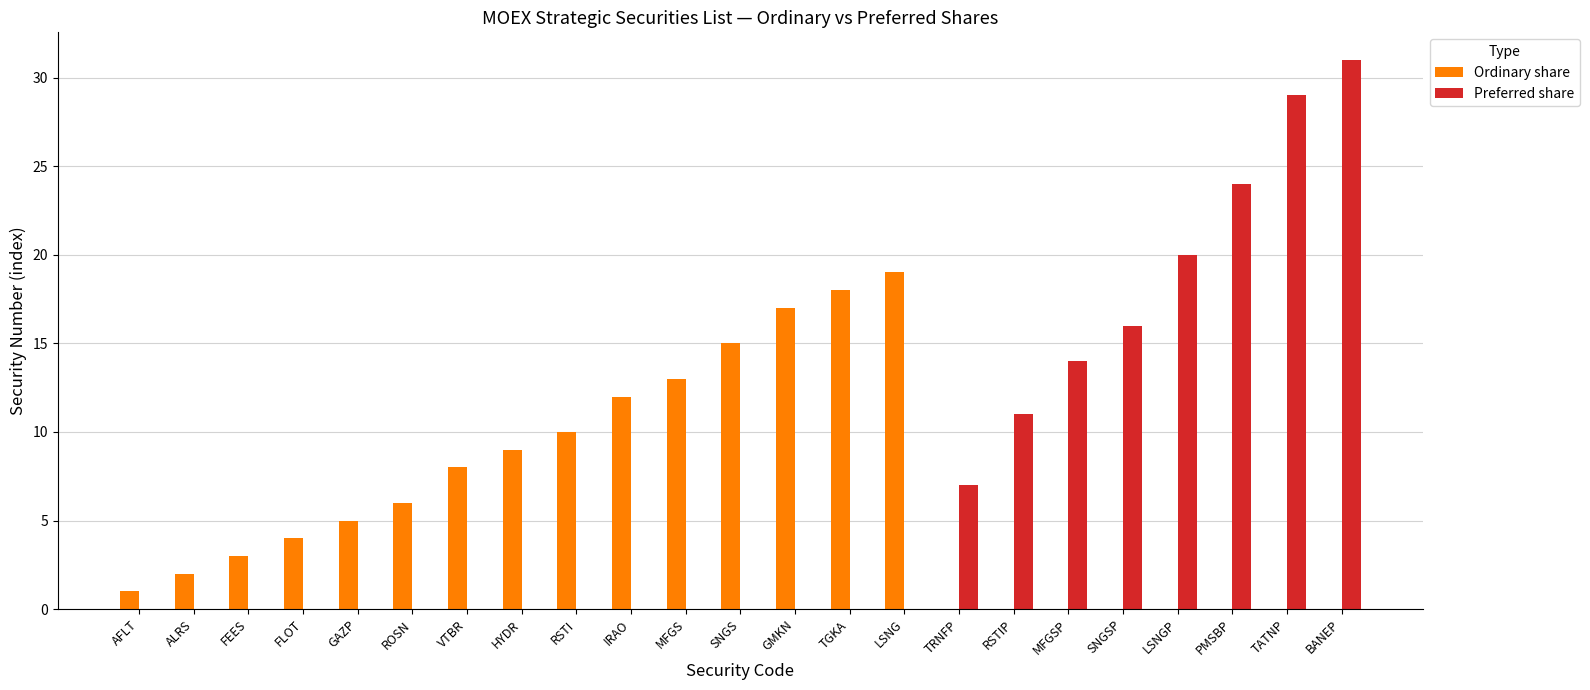

At which category is the sum across all series the highest?

BANEP